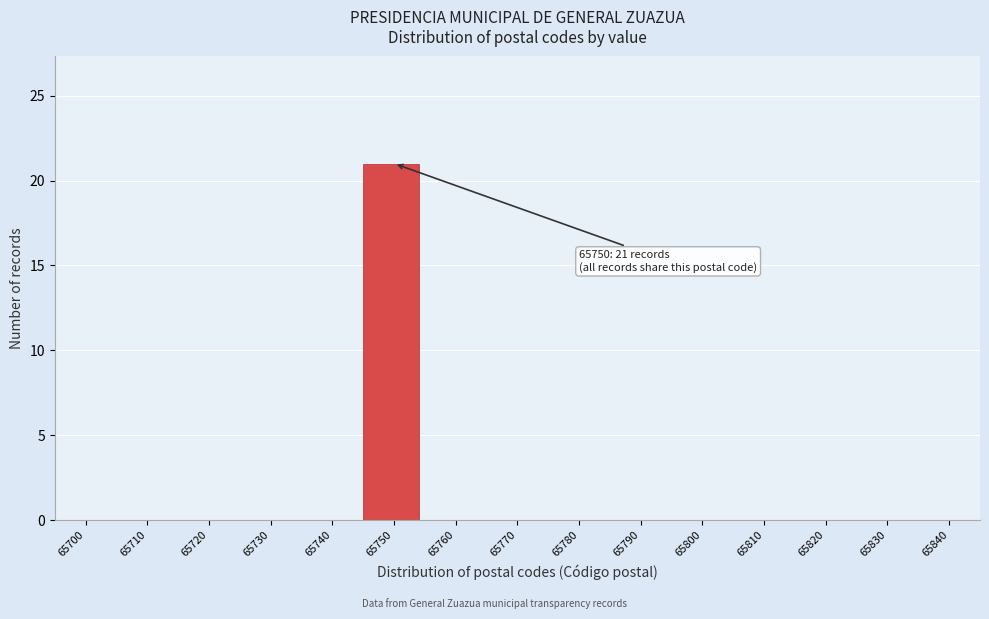

Reading left to right, what are all the values shown in this chart?

65700=0	65710=0	65720=0	65730=0	65740=0	65750=21	65760=0	65770=0	65780=0	65790=0	65800=0	65810=0	65820=0	65830=0	65840=0